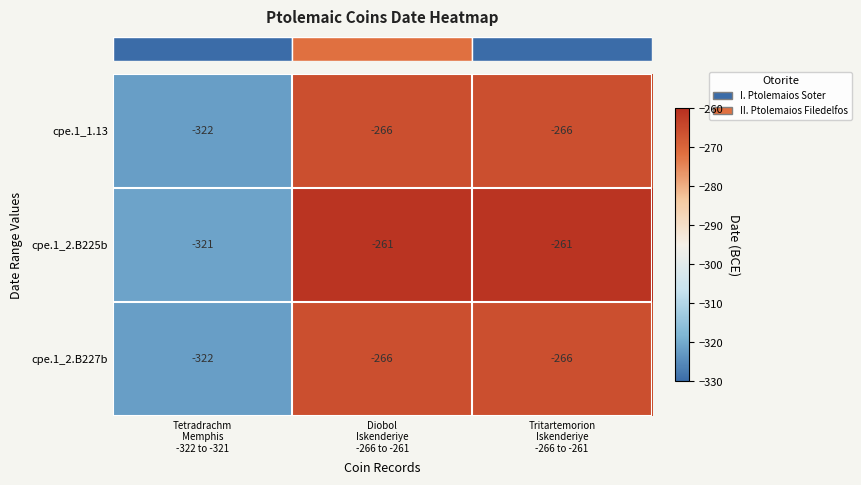

What is the greatest value displayed?

-261